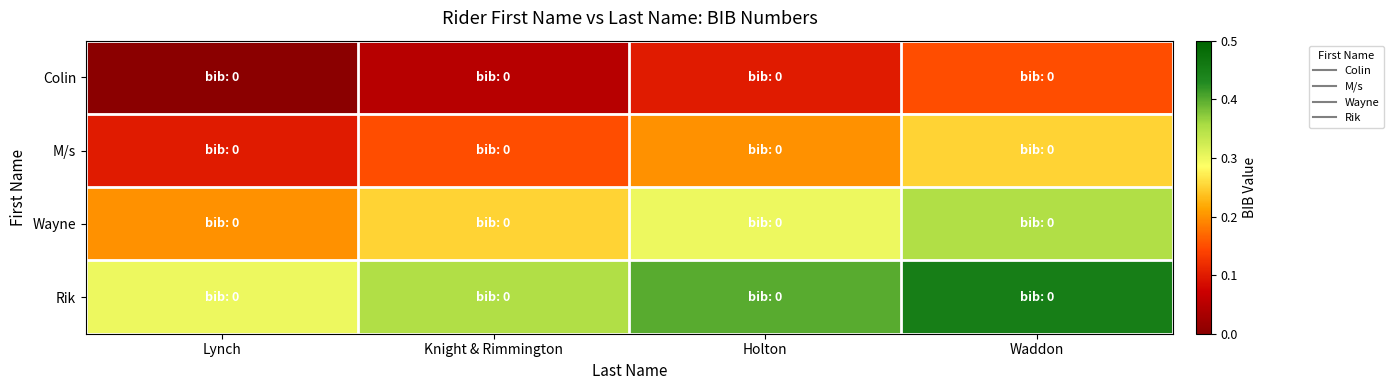

At which category does the chart reach its peak across all series?

Waddon